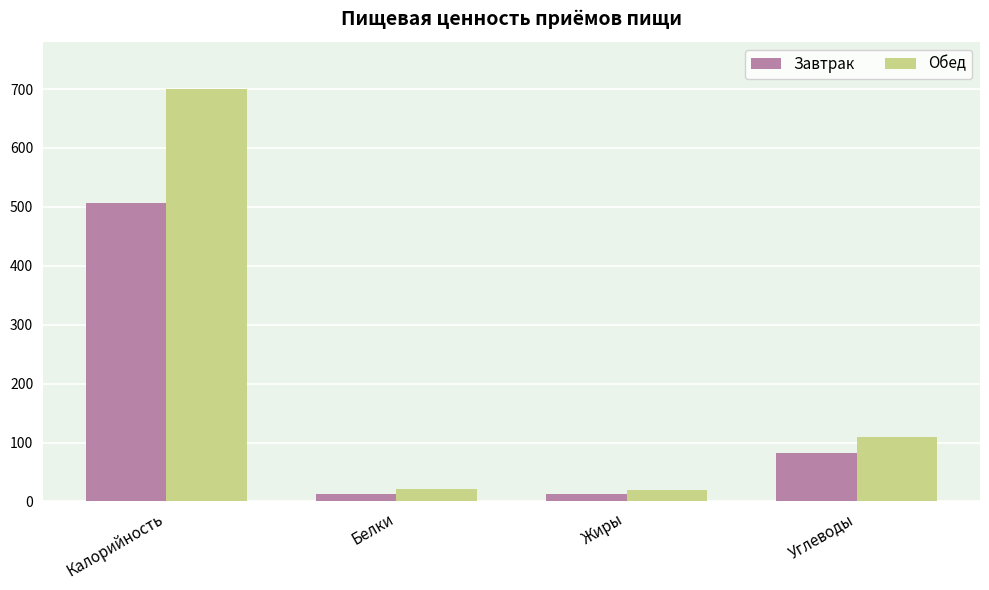

At which label does Завтрак first exceed 83?

Калорийность